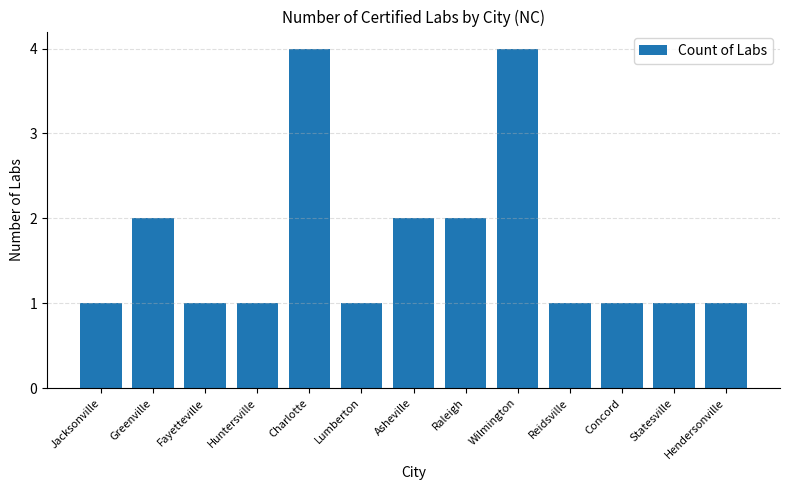

What is the change in value from Fayetteville to Wilmington?

+3